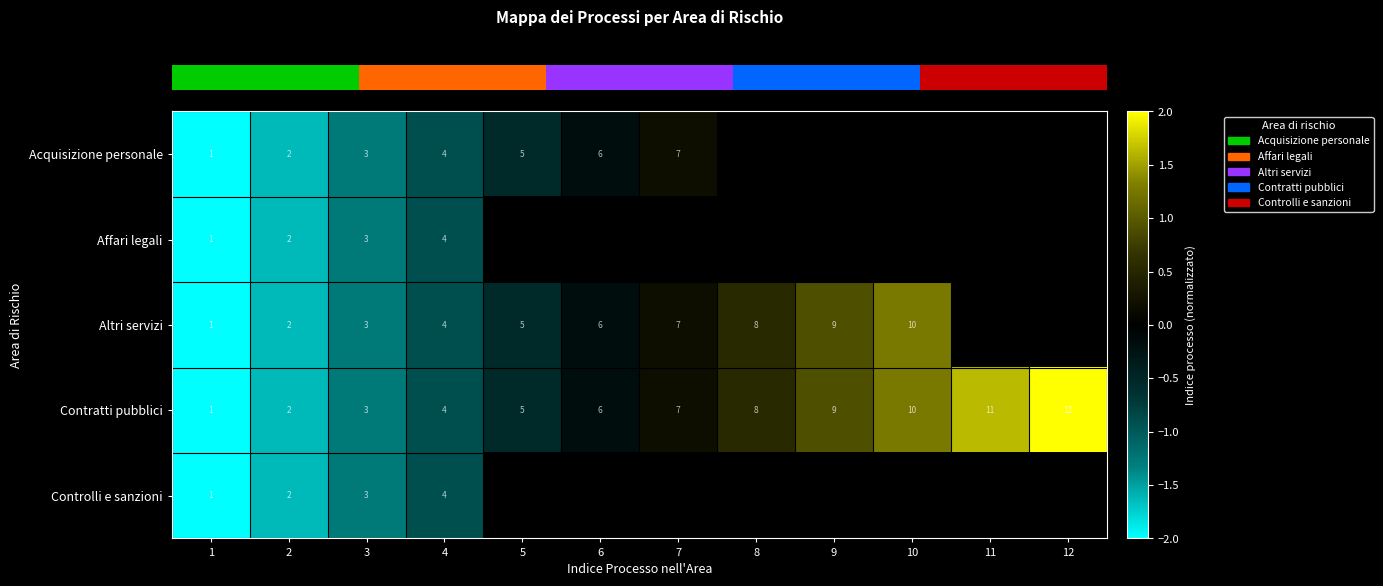

Is the value of row_4 at 10 greater than the value of row_3 at 12?

No